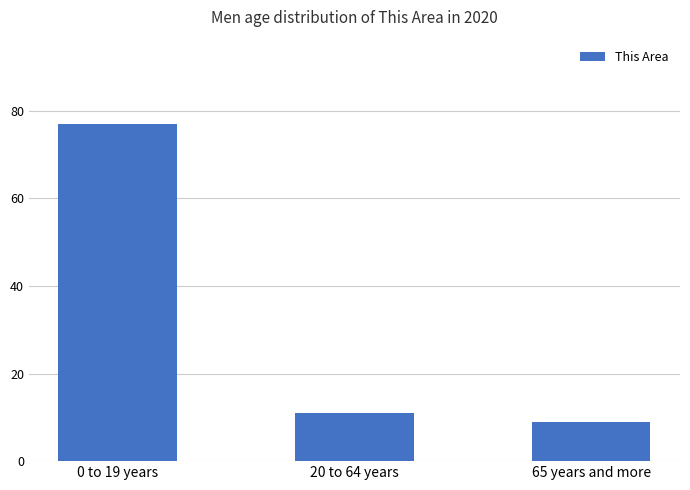

At which label is the value closest to 43?

20 to 64 years